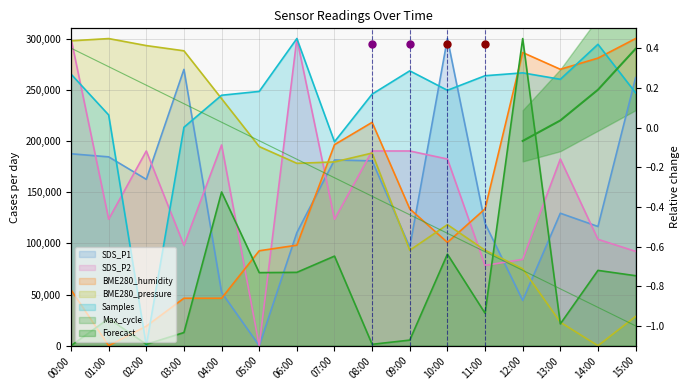

Which category has the highest value in the BME280_pressure_norm series?

01:00